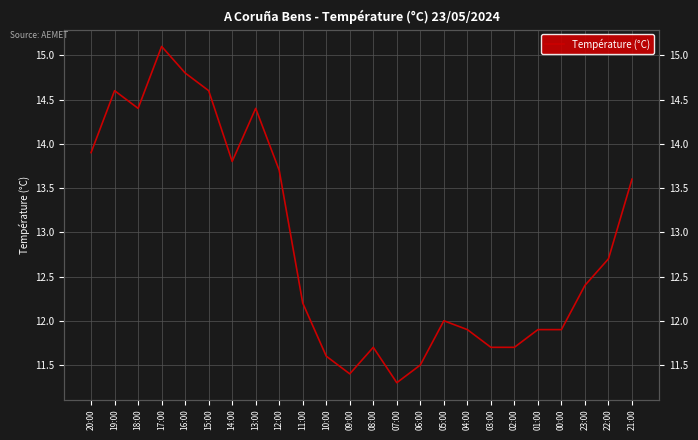

Reading left to right, what are all the values shown in this chart?

20:00=13.9	19:00=14.6	18:00=14.4	17:00=15.1	16:00=14.8	15:00=14.6	14:00=13.8	13:00=14.4	12:00=13.7	11:00=12.2	10:00=11.6	09:00=11.4	08:00=11.7	07:00=11.3	06:00=11.5	05:00=12.0	04:00=11.9	03:00=11.7	02:00=11.7	01:00=11.9	00:00=11.9	23:00=12.4	22:00=12.7	21:00=13.6